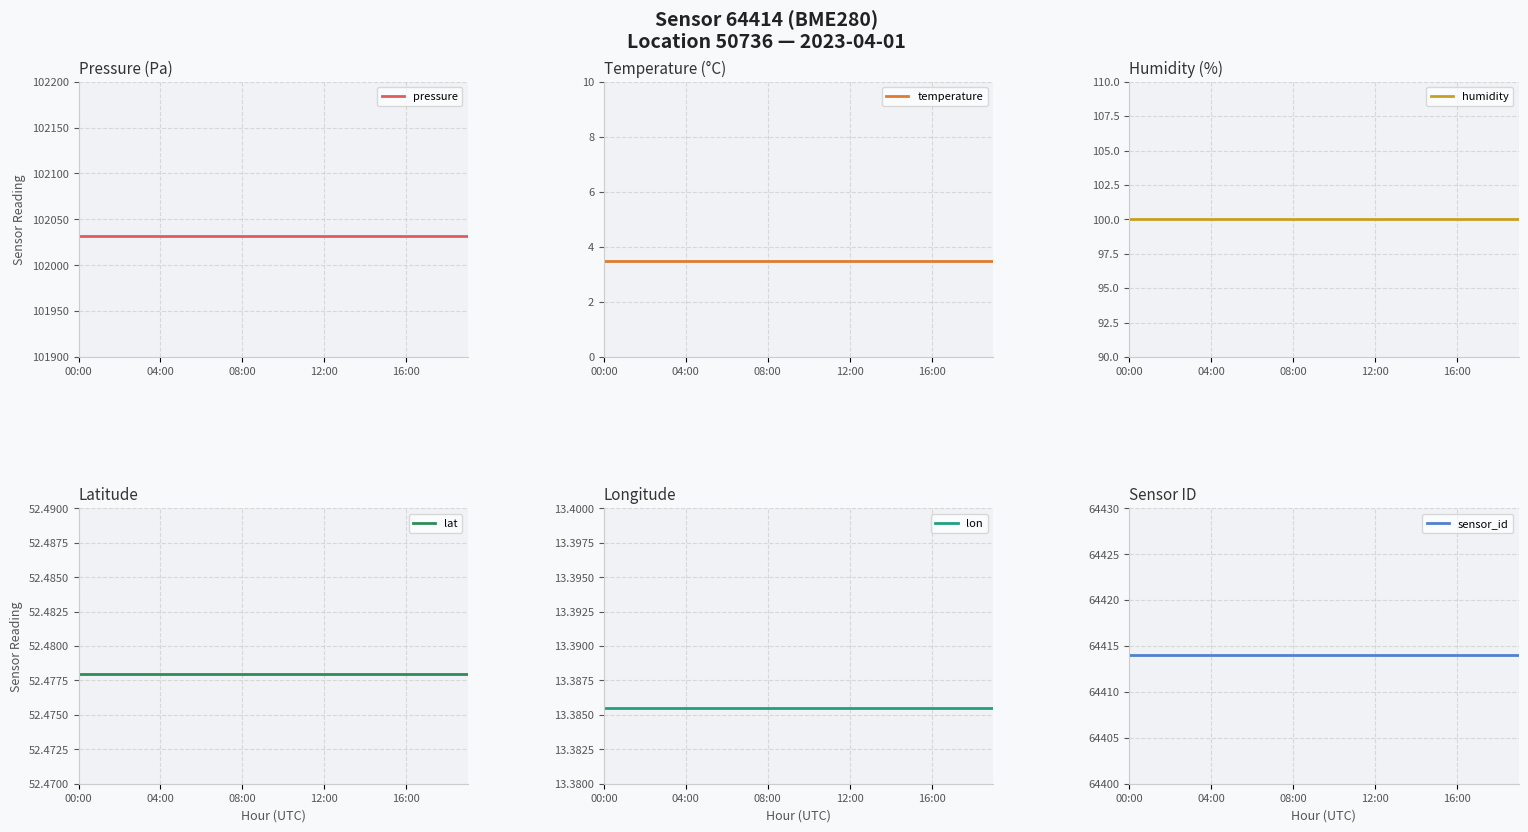

Is it true that humidity equals 100.0 at 12:00?

True